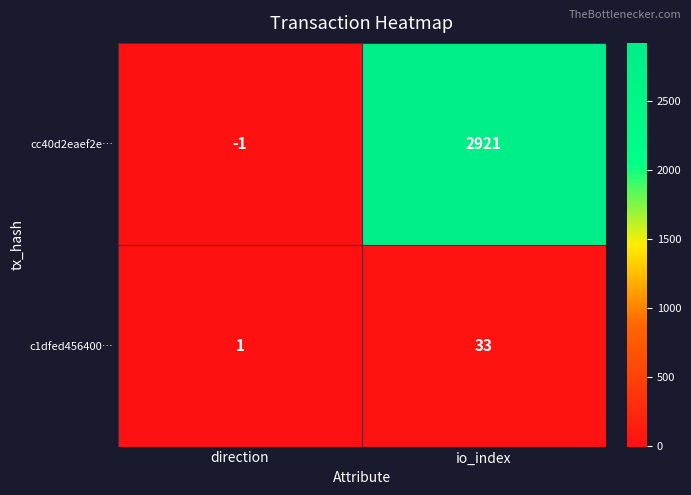

What is the difference between the c1dfed456400… values at direction and io_index?

32